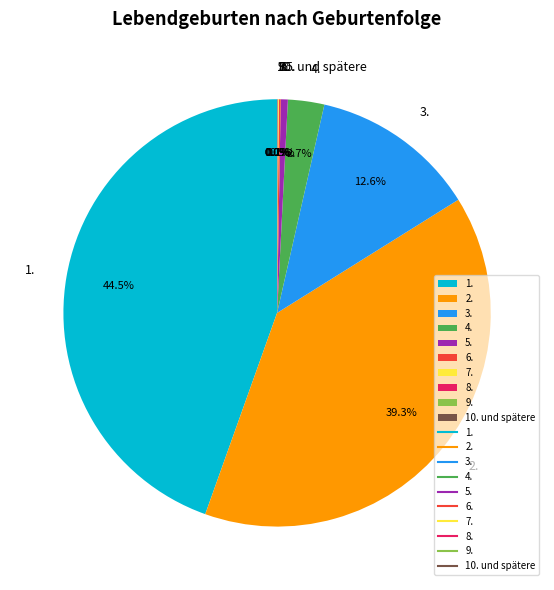

Is 1. the majority of the pie?

No